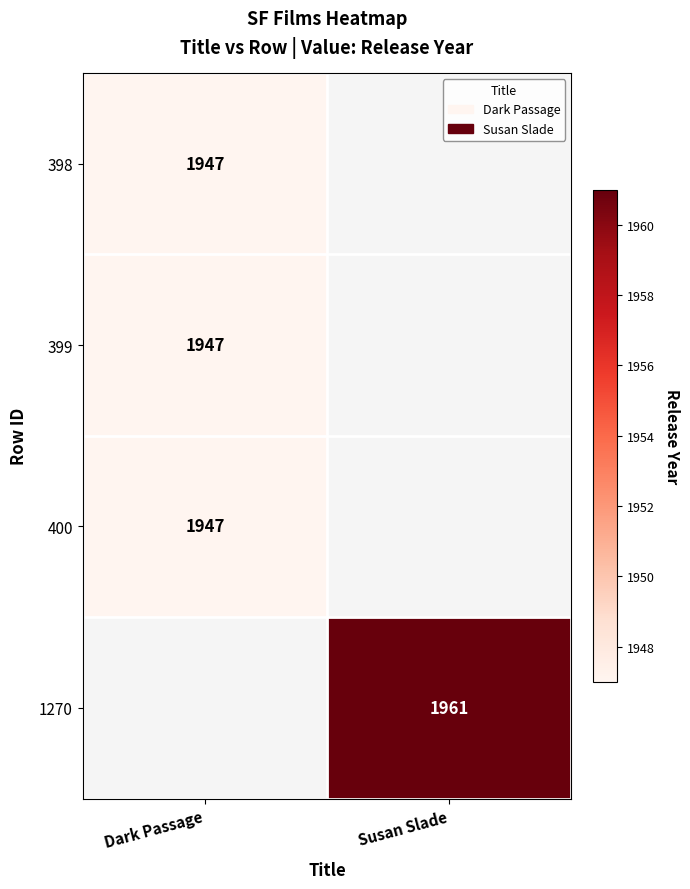

The value of 398 at Dark Passage is 3420. True or false?

False